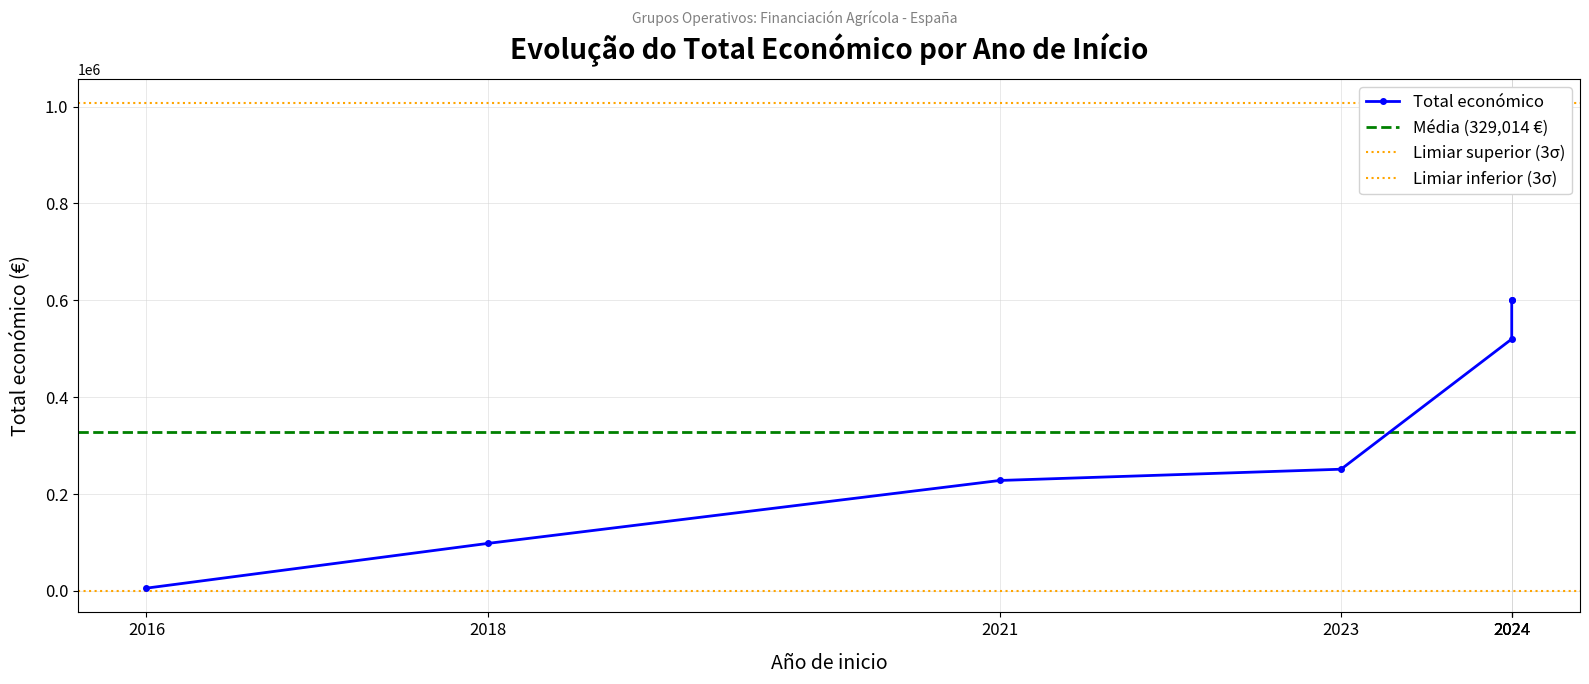

What is the ratio of the value at 2024 to the value at 2018?

6.1